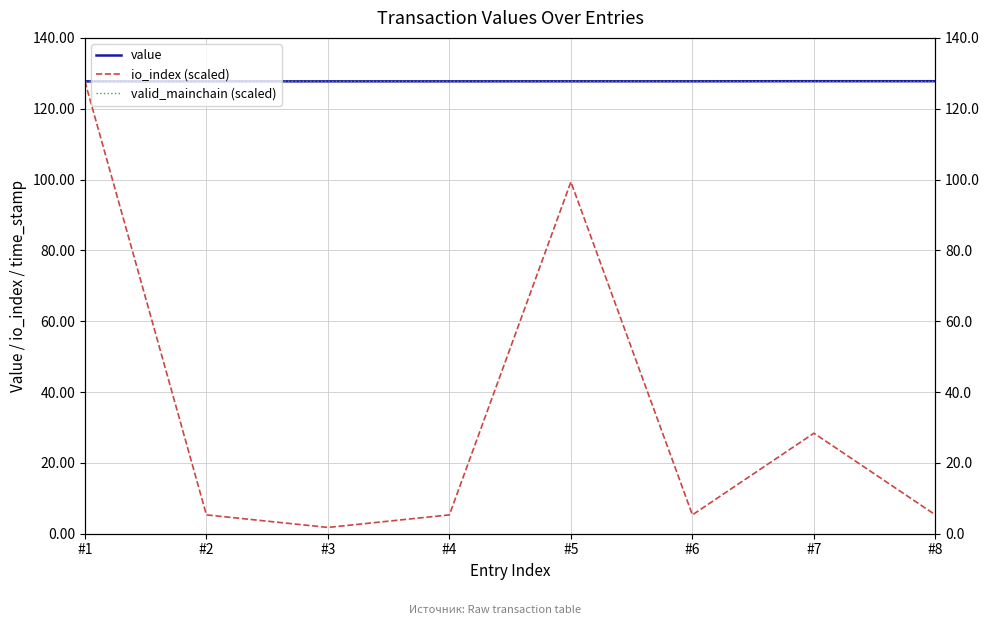

Is it true that value equals 228.4 at #8?

False